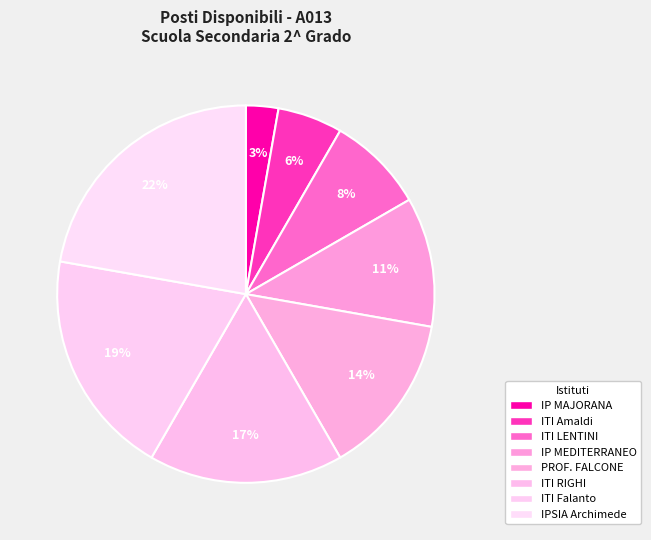

Is the sum of ITI Amaldi and IP MAJORANA greater than half?

No